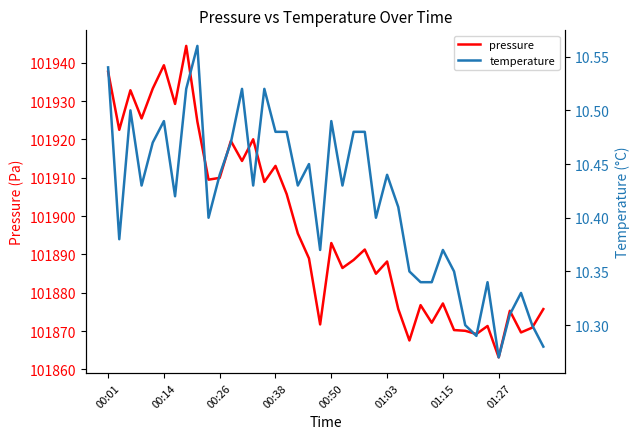

What is the difference between the second highest and minimum values in the pressure series?

76.2